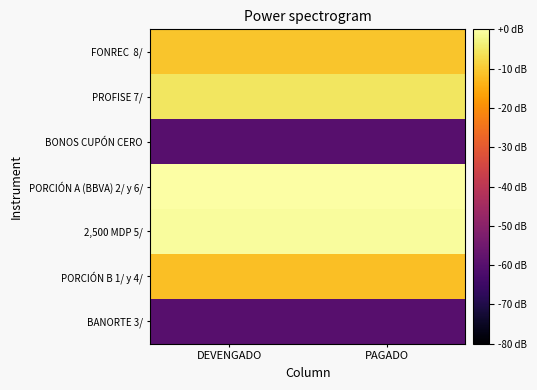

Which series has the largest total across all categories?

PORCIÓN A (BBVA) 2/ y 6/